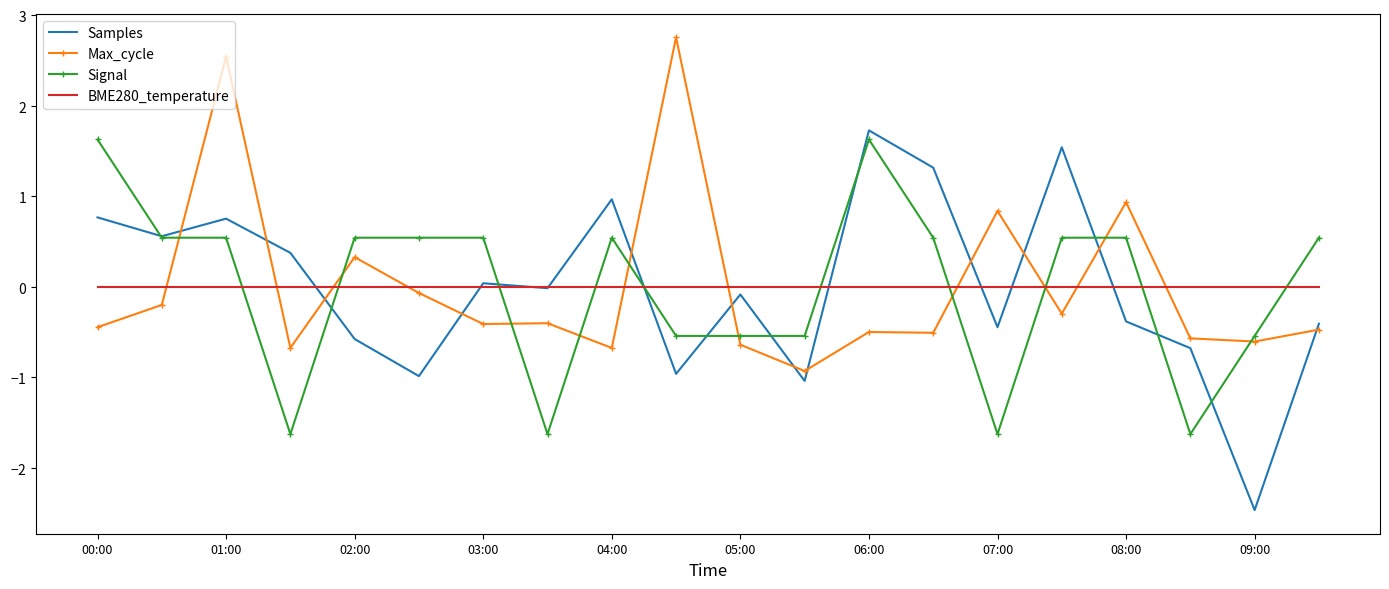

After their last crossing, which series has the higher values: Signal or Max_cycle?

Signal